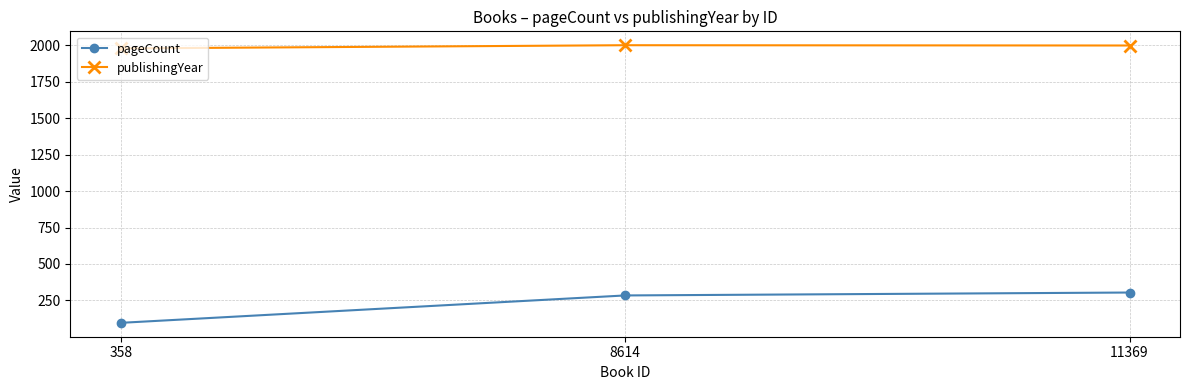

Which series has the largest total across all categories?

publishingYear